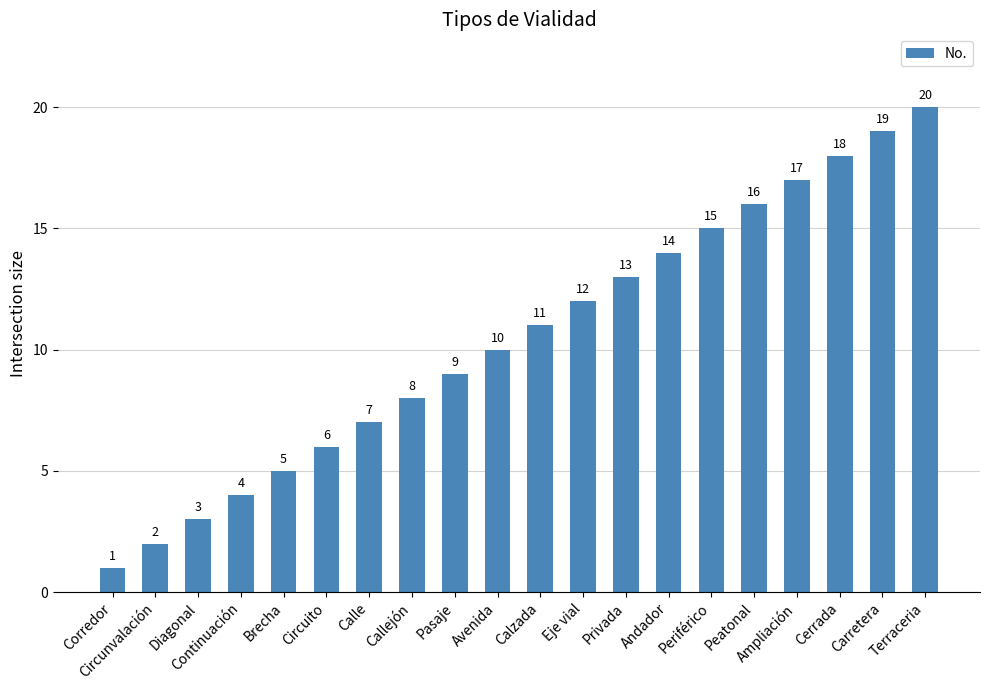

What is the label of the 14th bar from the right?

Calle